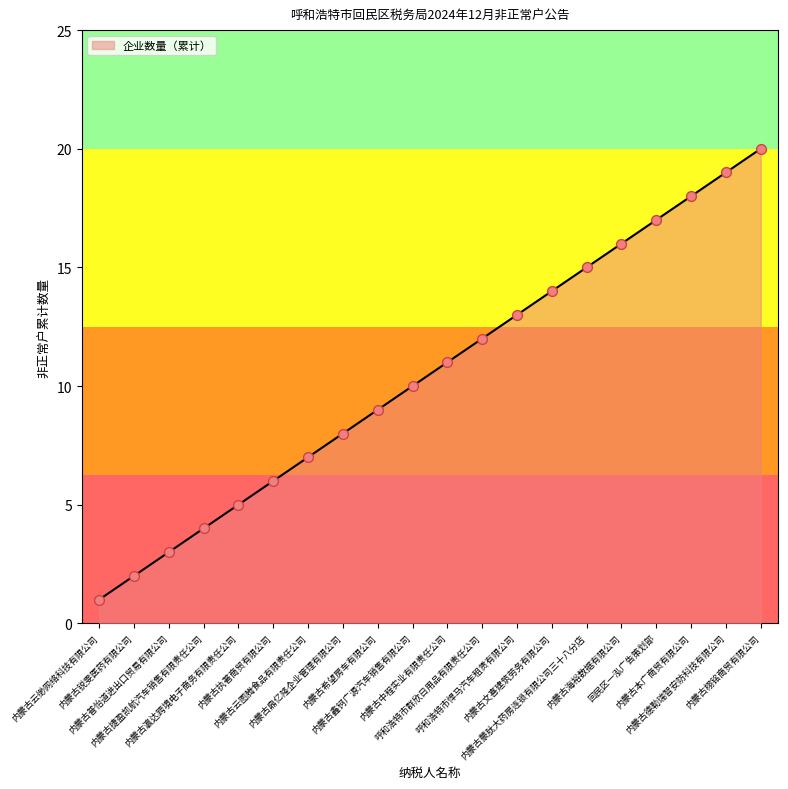

What is the change in value from 内蒙古鑫钶广源汽车销售有限公司 to 呼和浩特市群欣日用品有限责任公司?

+2